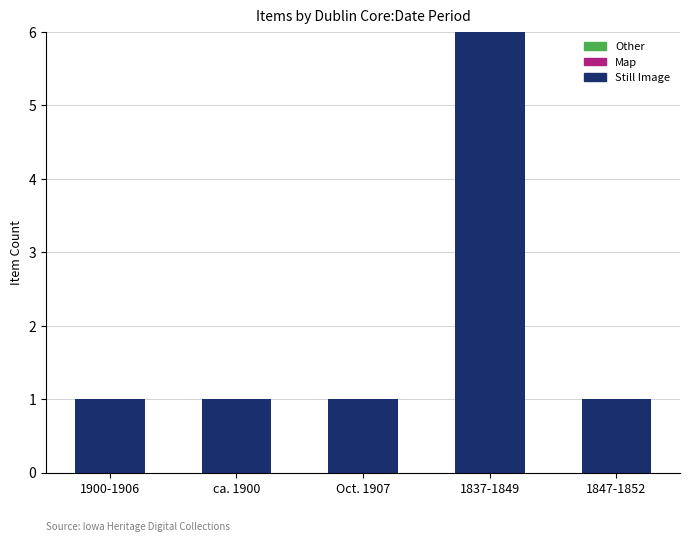

Is it true that Map equals 0 at 1837-1849?

True